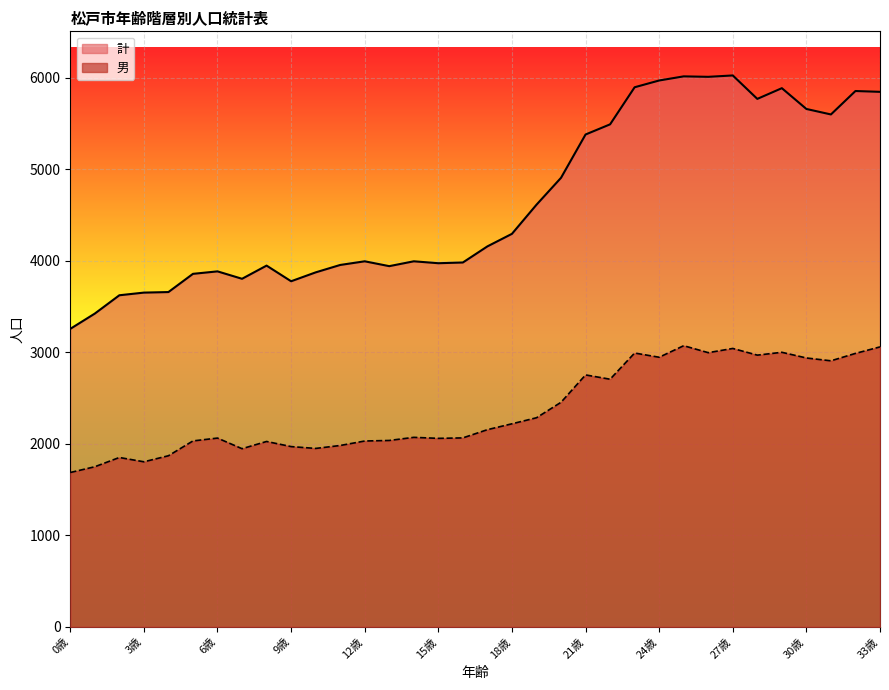

At which category is the sum across all series the highest?

25歳